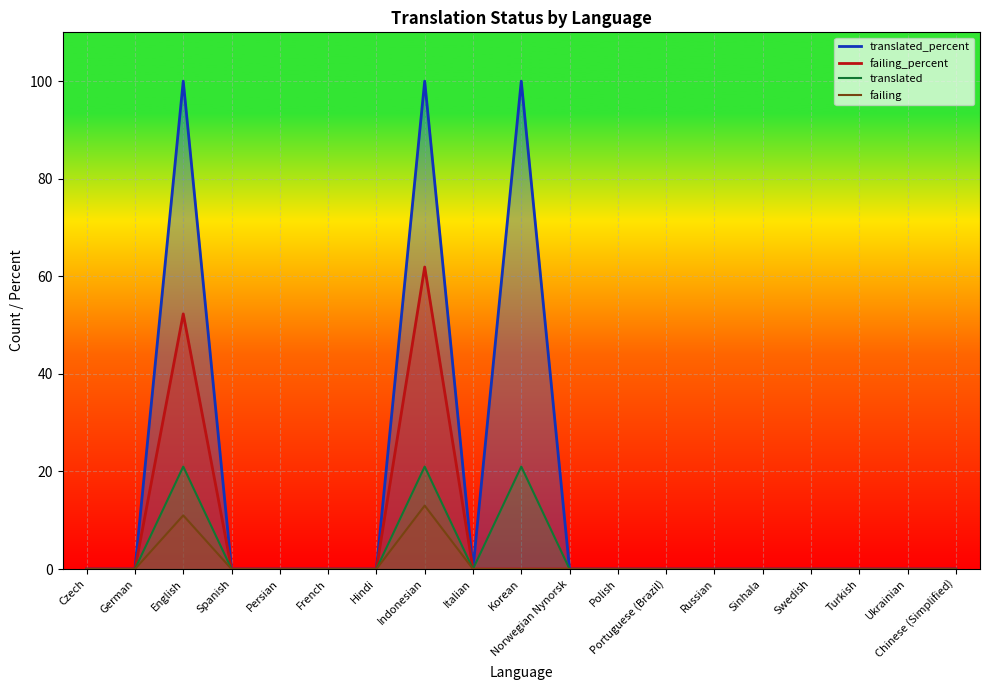

How many data points in failing_line are above 0?

2